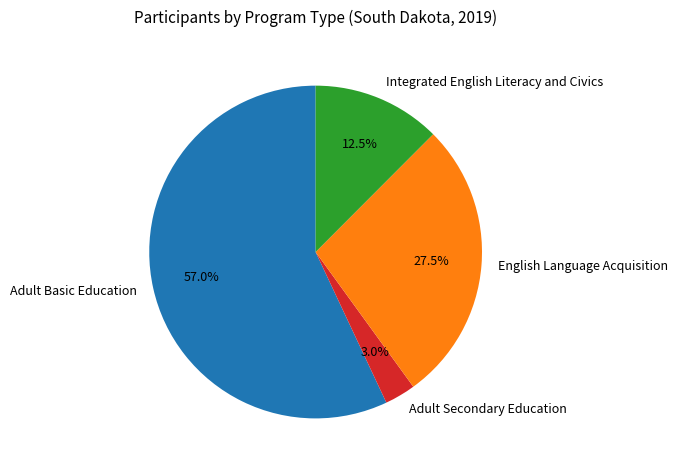

What is the ratio of the value at English Language Acquisition to the value at Adult Basic Education?

0.5